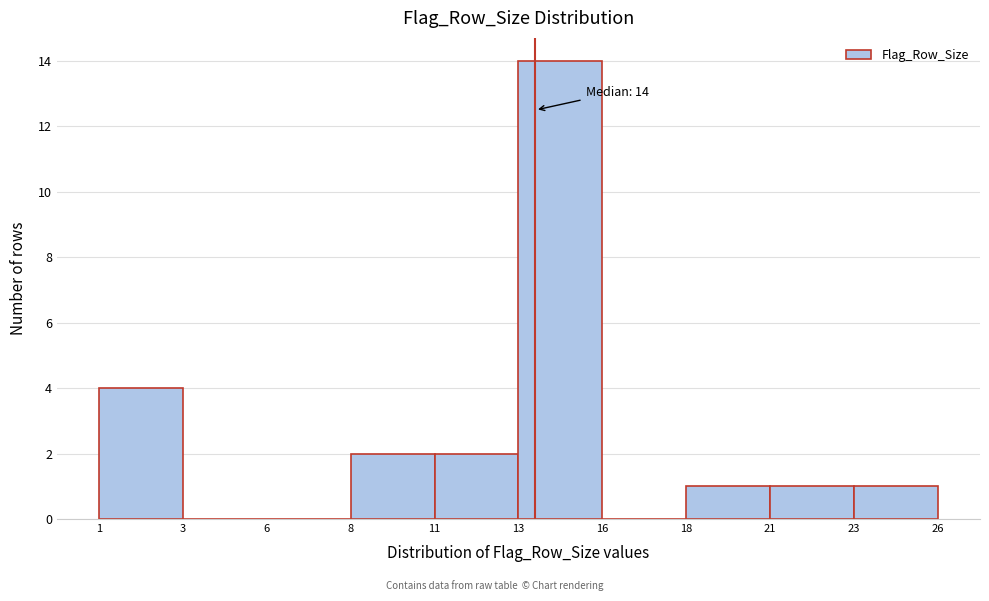

Reading right to left, transcribe all the data shown in this chart.

23=1	21=1	18=1	16=0	13=14	11=2	8=2	6=0	3=0	1=4